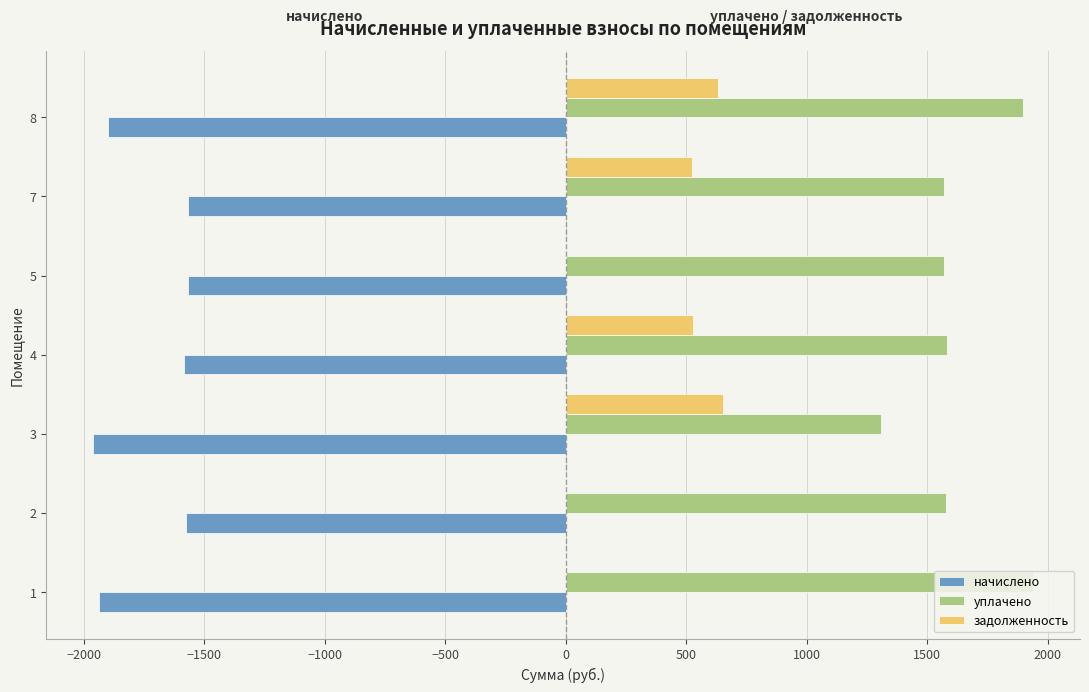

What is the sum of all начислено values?

-12097.8